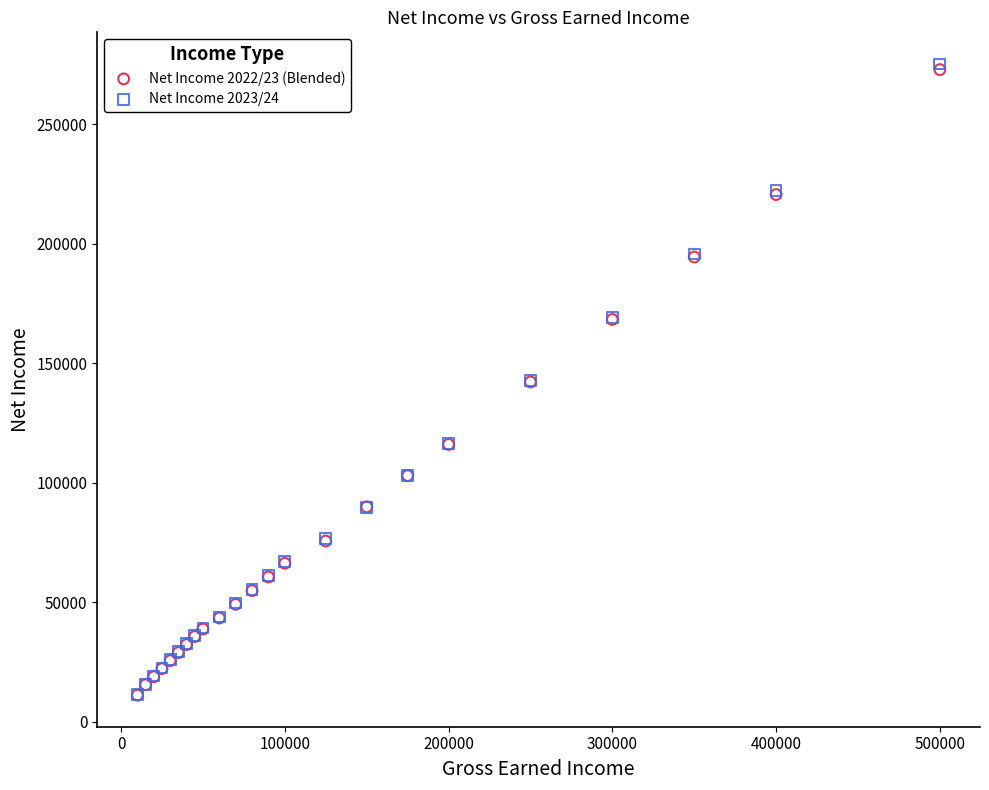

What are all the series names shown in the legend?

Net Income 2022/23 (Blended), Net Income 2023/24